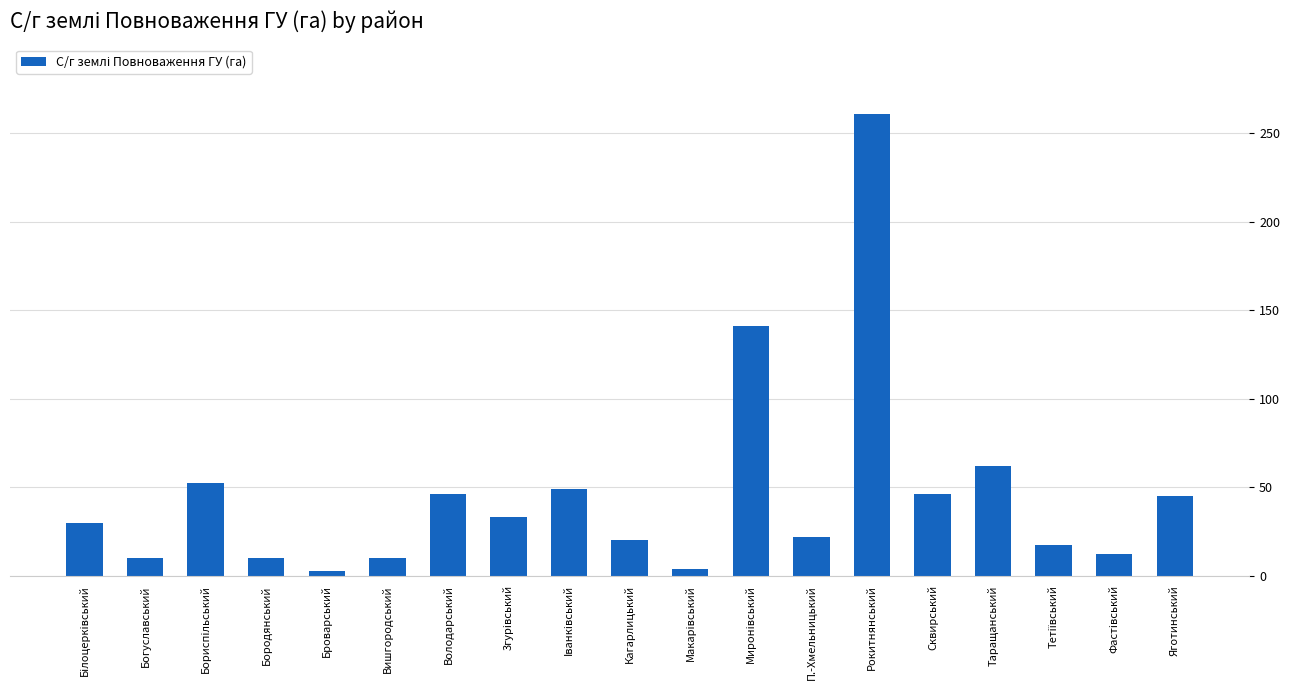

What is the label of the 14th bar from the left?

Рокитнянський